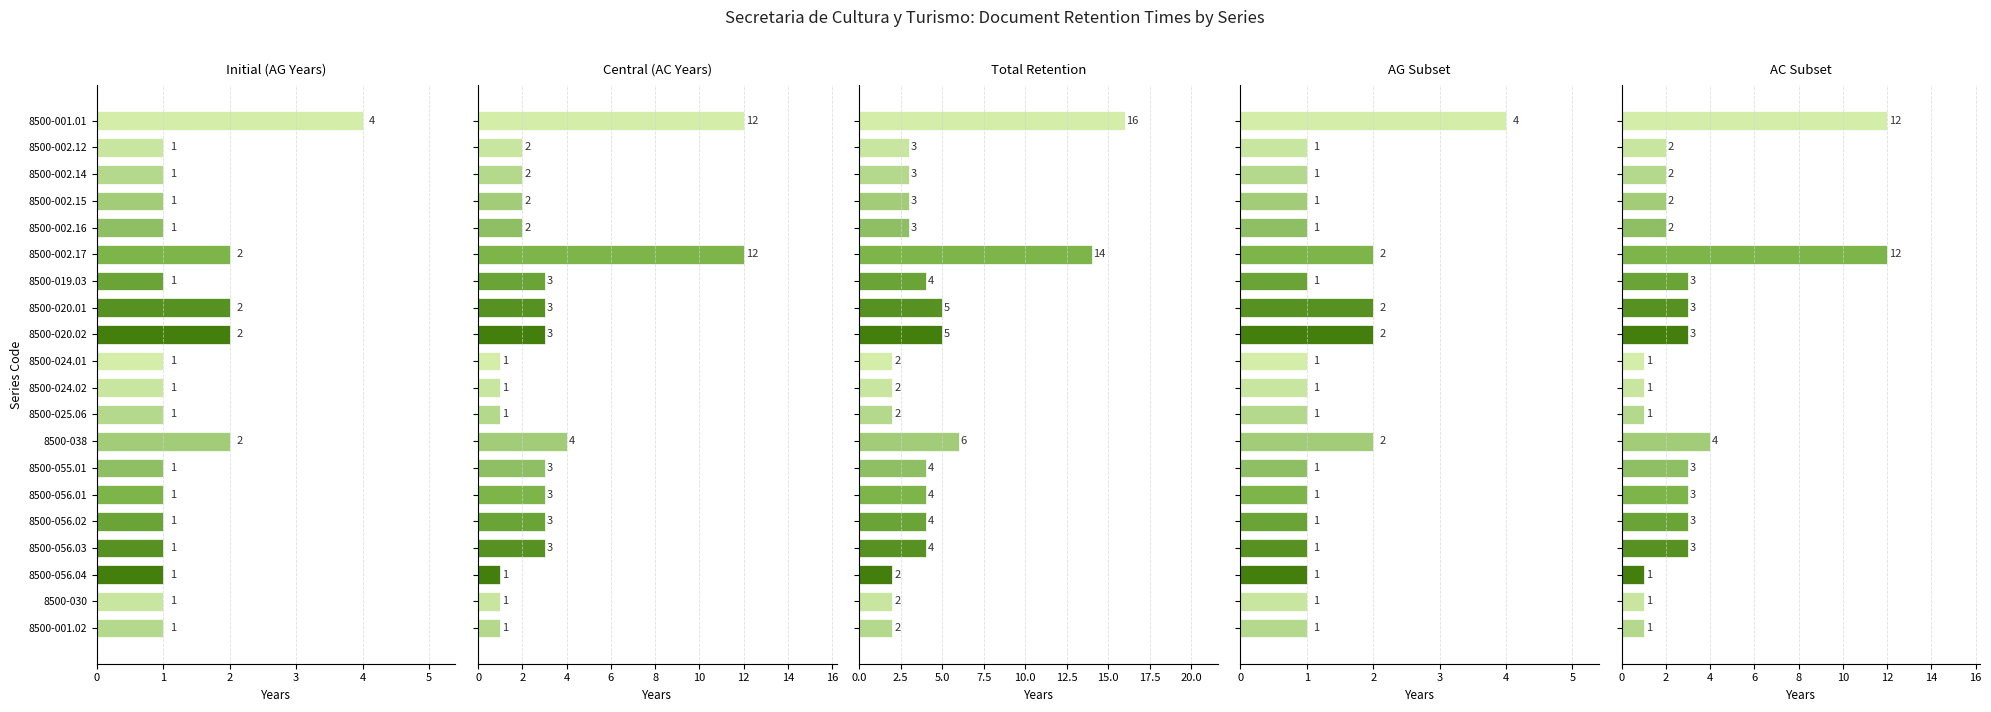

Which series has the largest total across all categories?

Total Retention